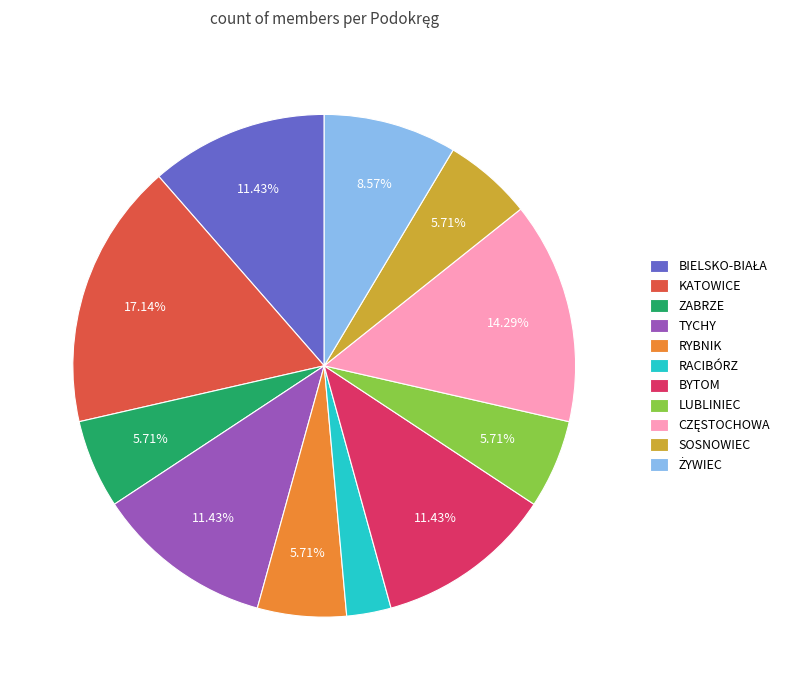

To the nearest percent, what portion does SOSNOWIEC represent?

6%